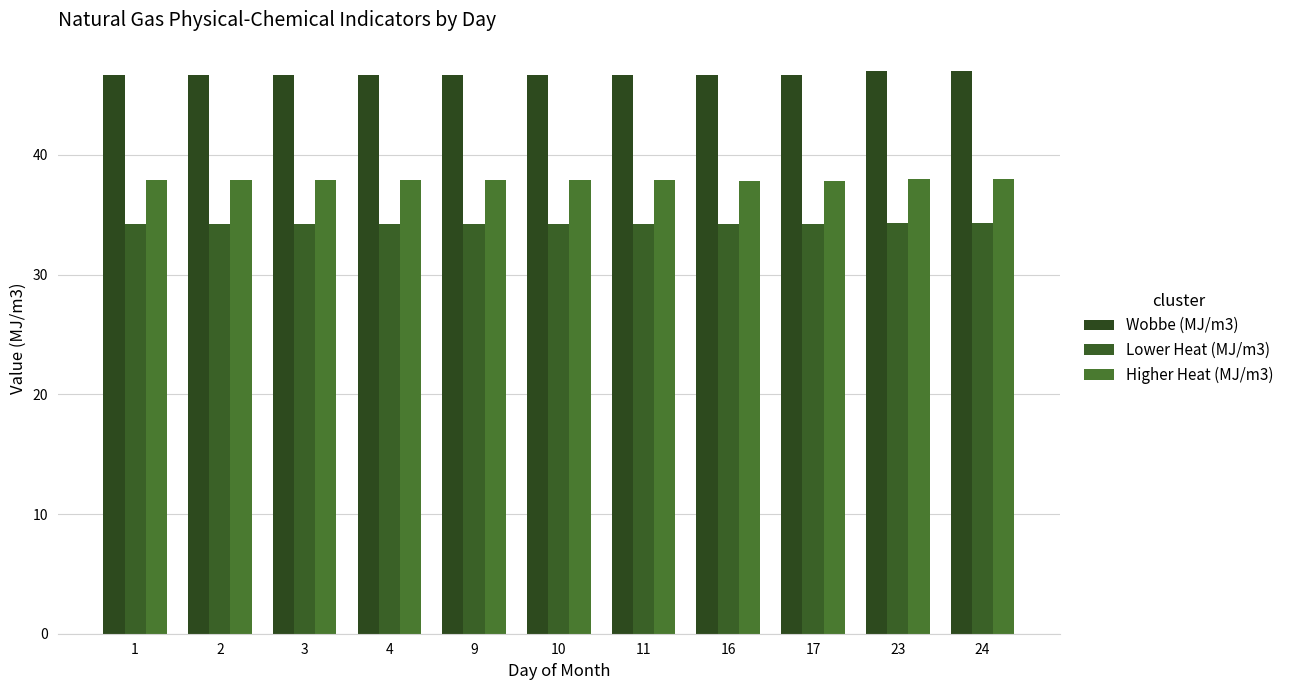

What are all the series names shown in the legend?

Wobbe (MJ/m3), Lower Heat (MJ/m3), Higher Heat (MJ/m3)